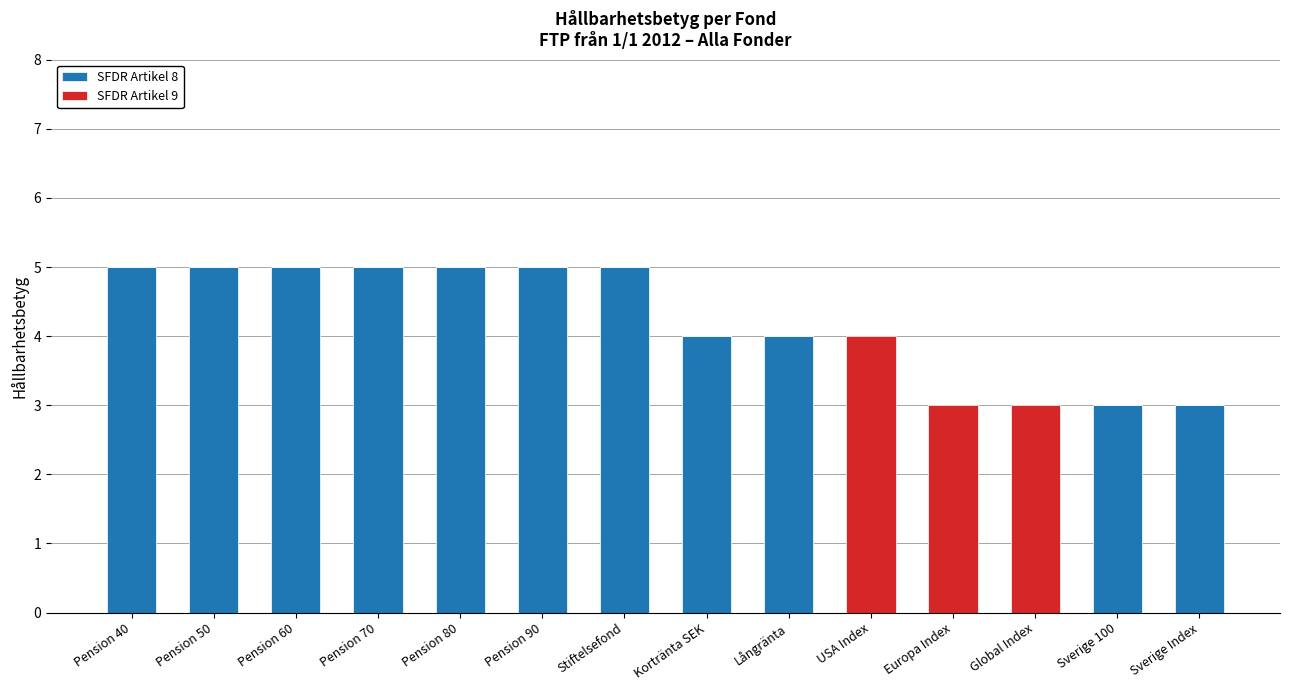

What is the maximum value for SFDR Artikel 8?

5